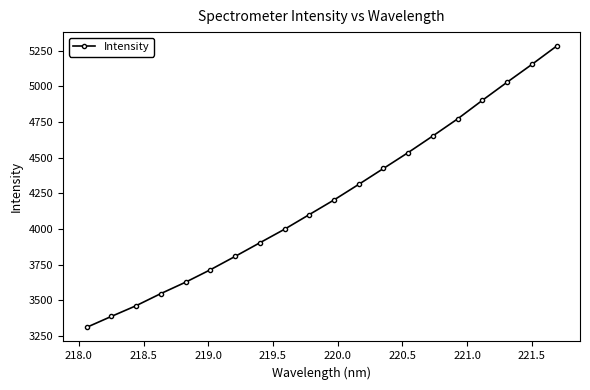

True or false: the data has more than 1 interior local peaks.

False